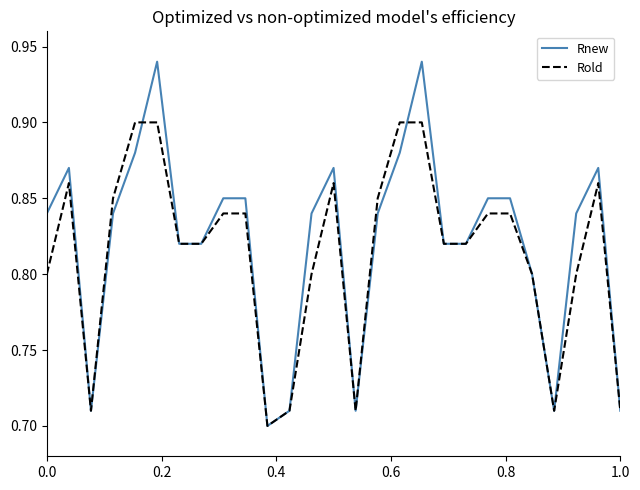

Does the chart display data point markers on the line(s)?

No